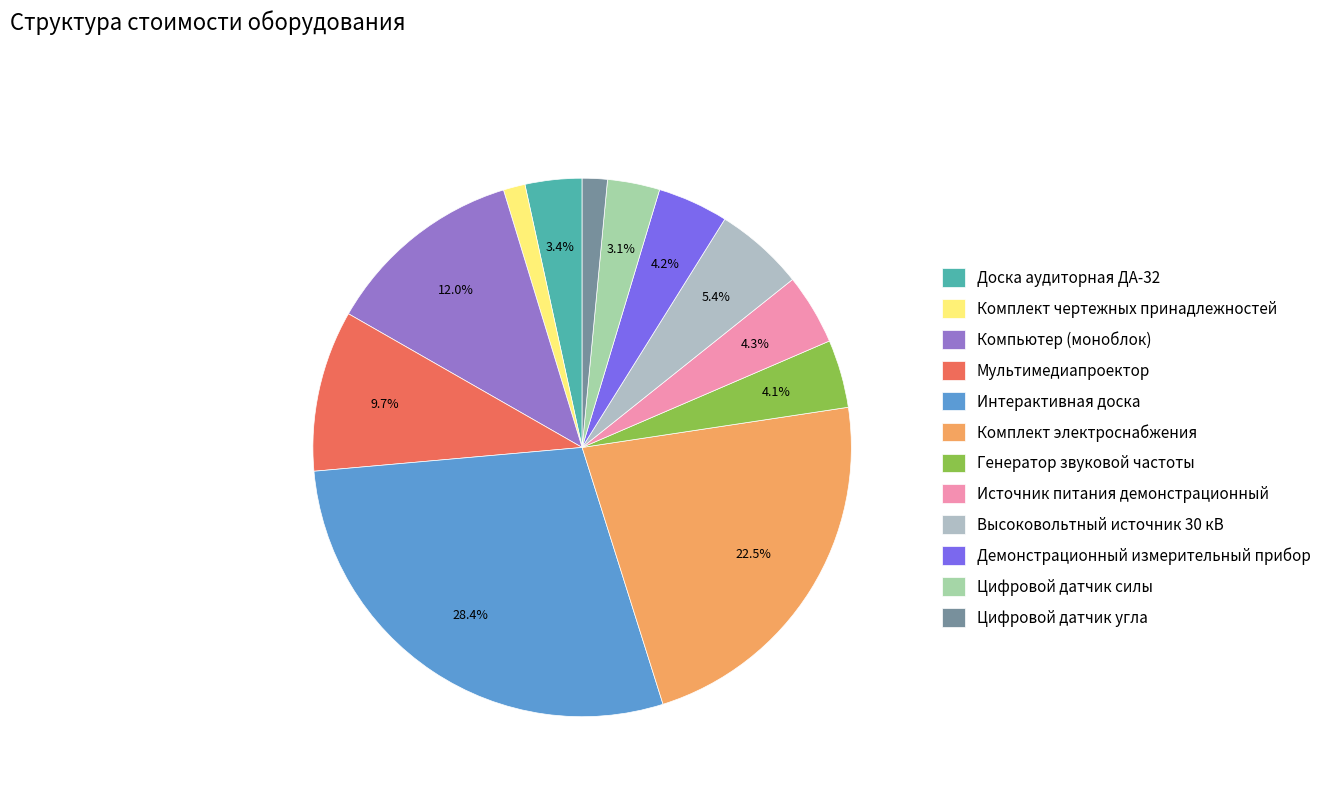

Is it true that Интерактивная доска is 15% of the pie?

False